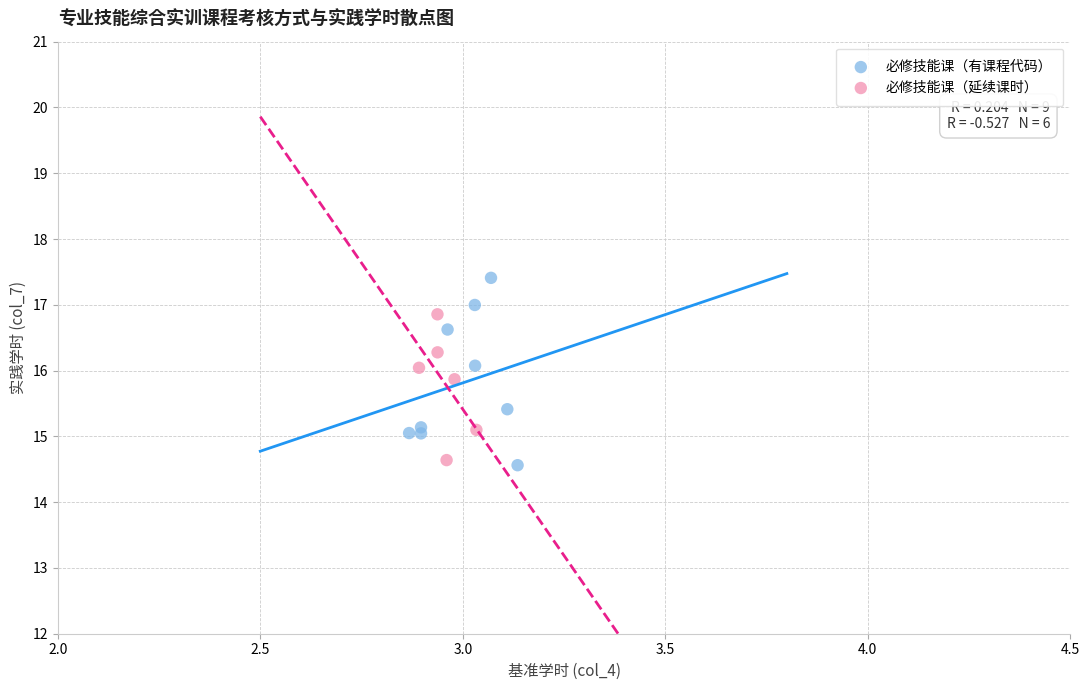

Which series contains the highest Y value?

必修技能课（有课程代码）